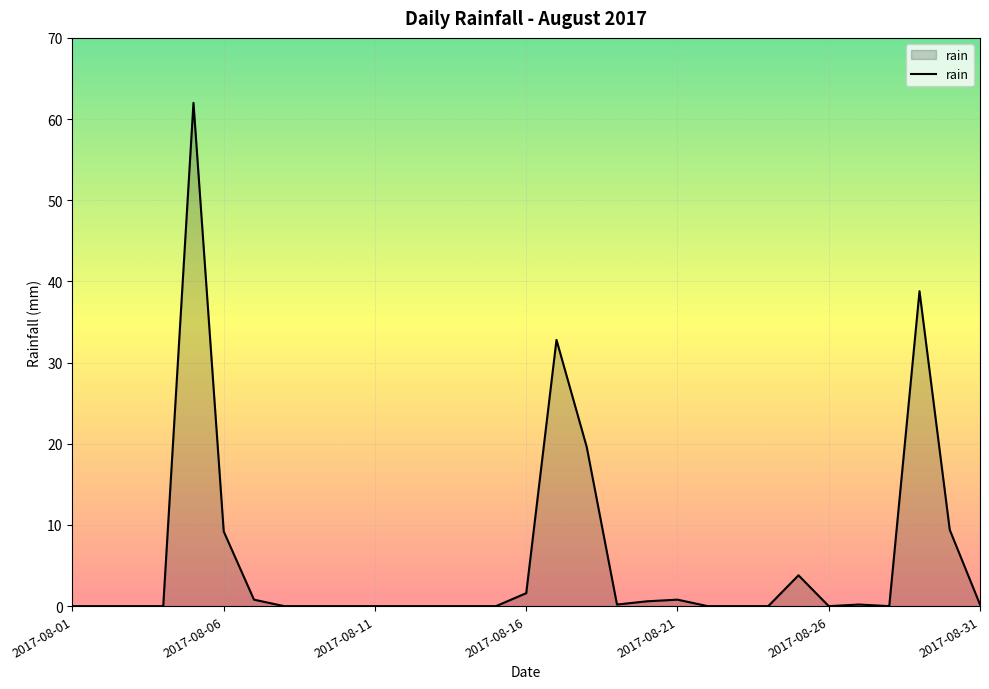

What is the average value?

5.8